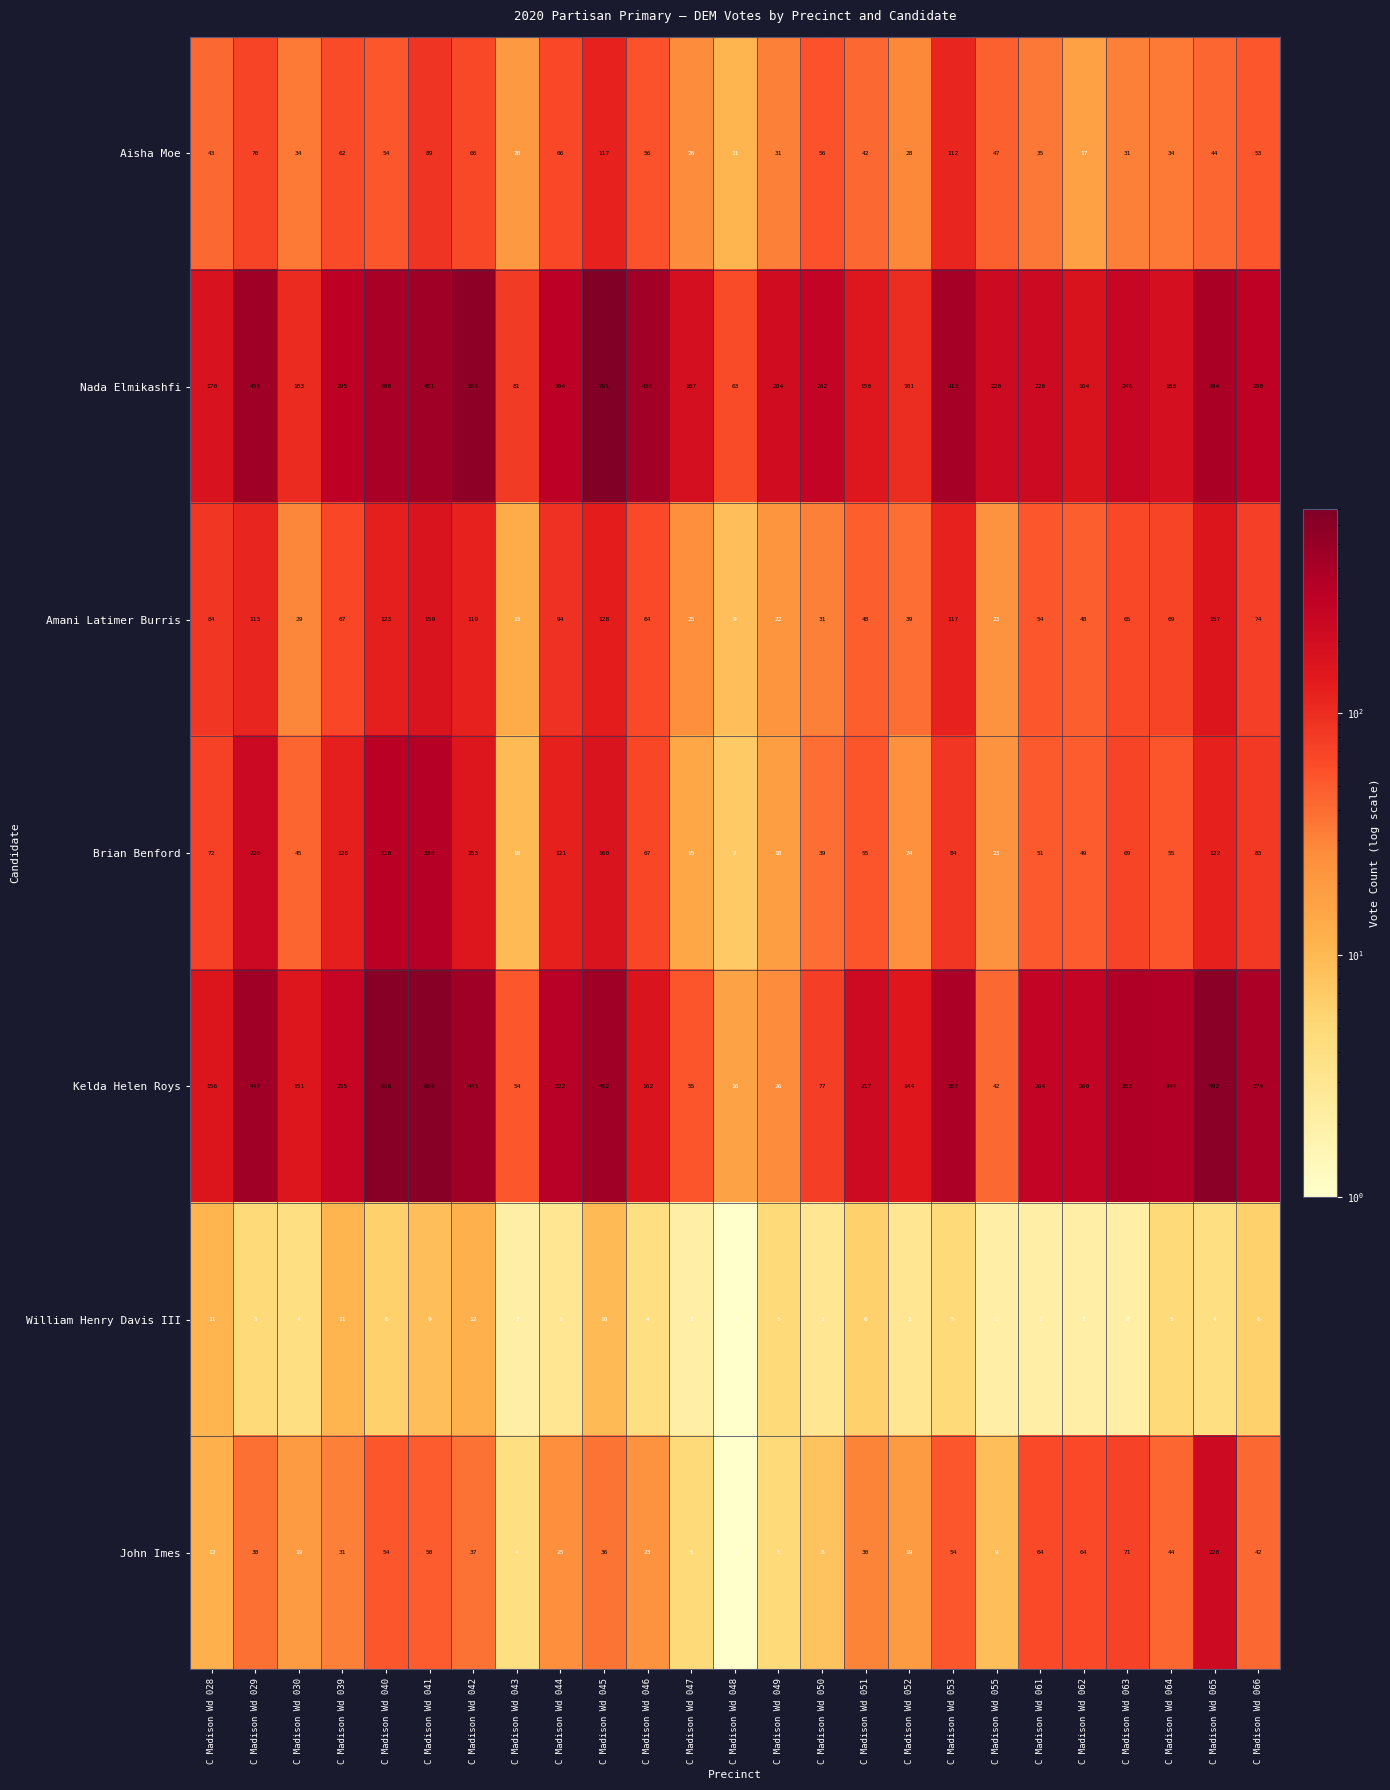

The value of Brian Benford at C Madison Wd 049 is 29. True or false?

False